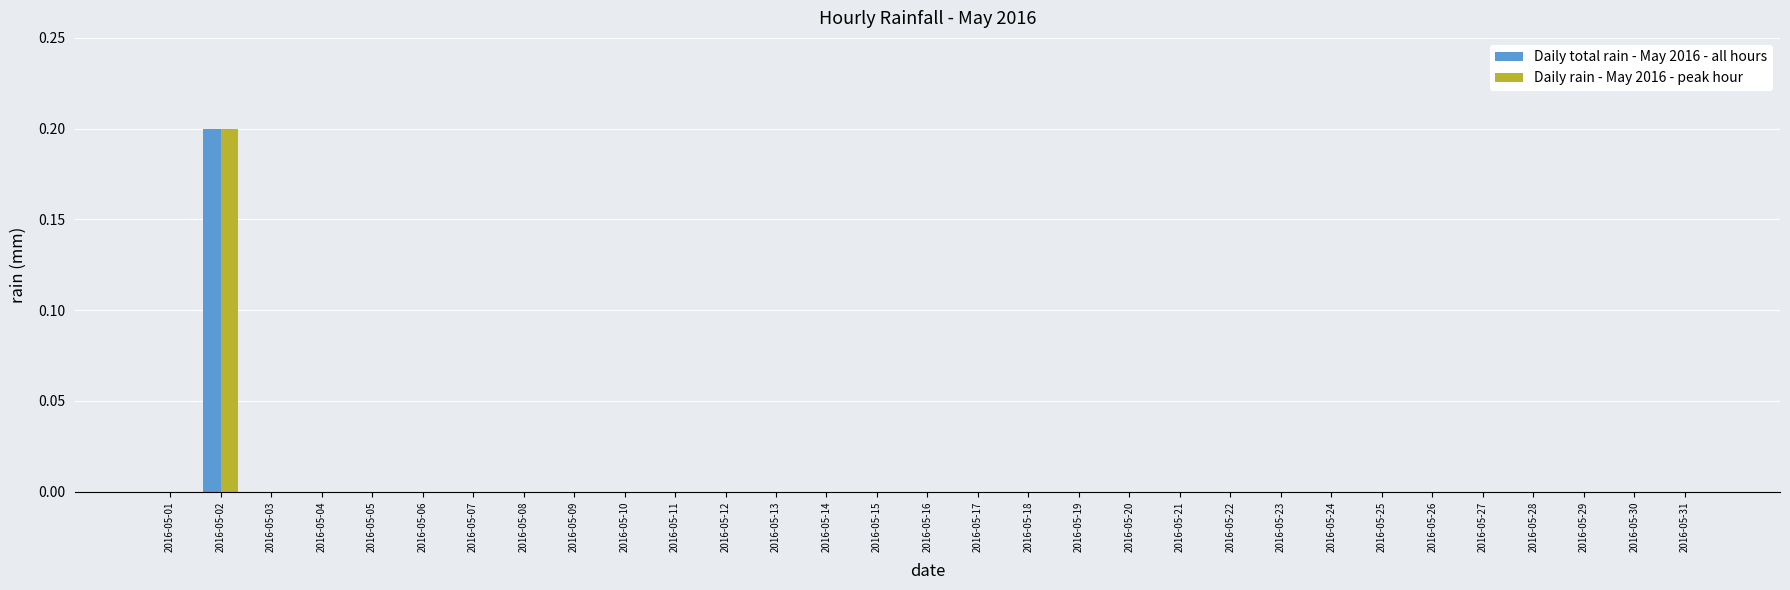

At which label does Daily total rain - May 2016 - all hours reach its peak?

2016-05-02